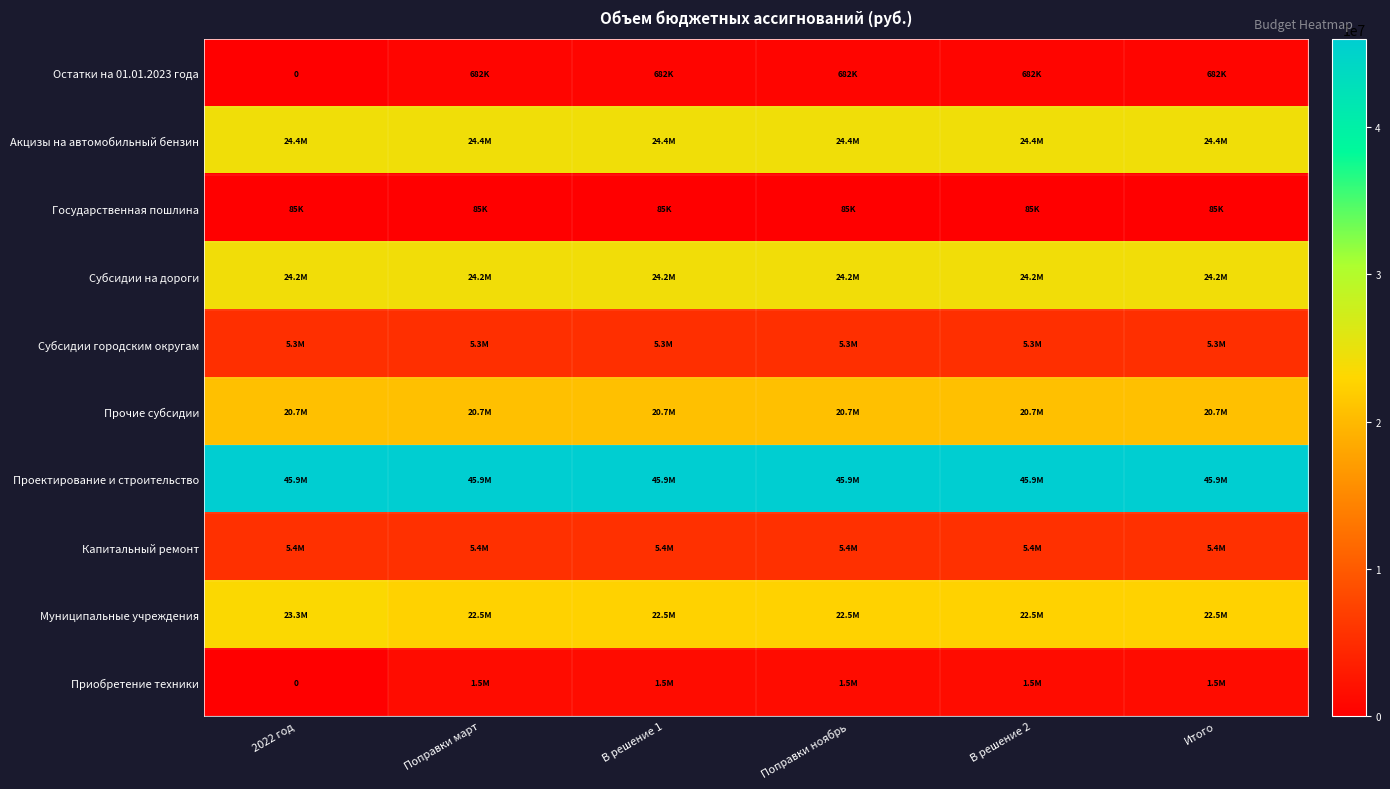

Which series has the largest range (max minus min)?

Приобретение техники